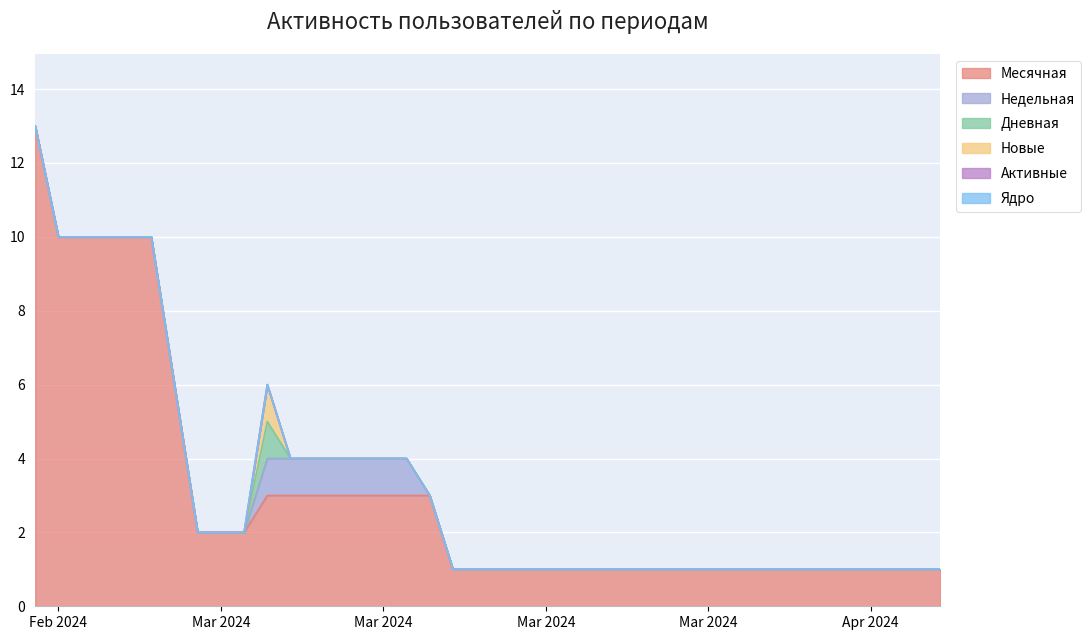

What is the value of the Недельная point at the 29th from the left?

1